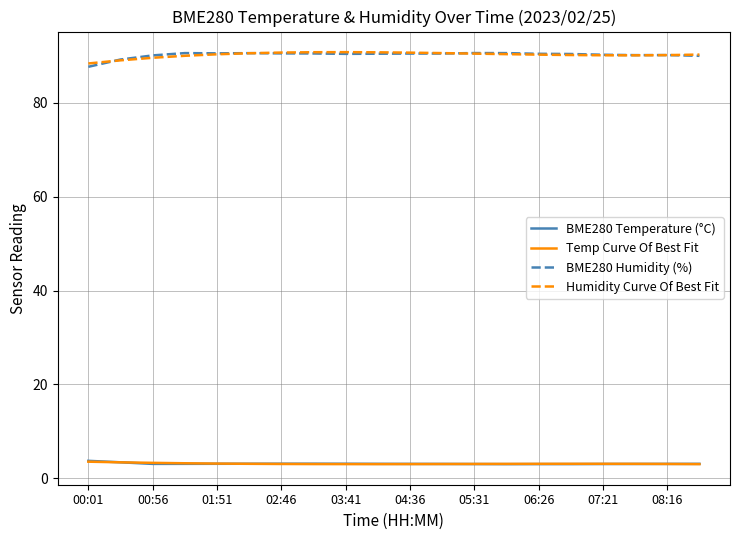

True or false: Temp Curve Of Best Fit and BME280 Humidity (%) cross at least once.

False